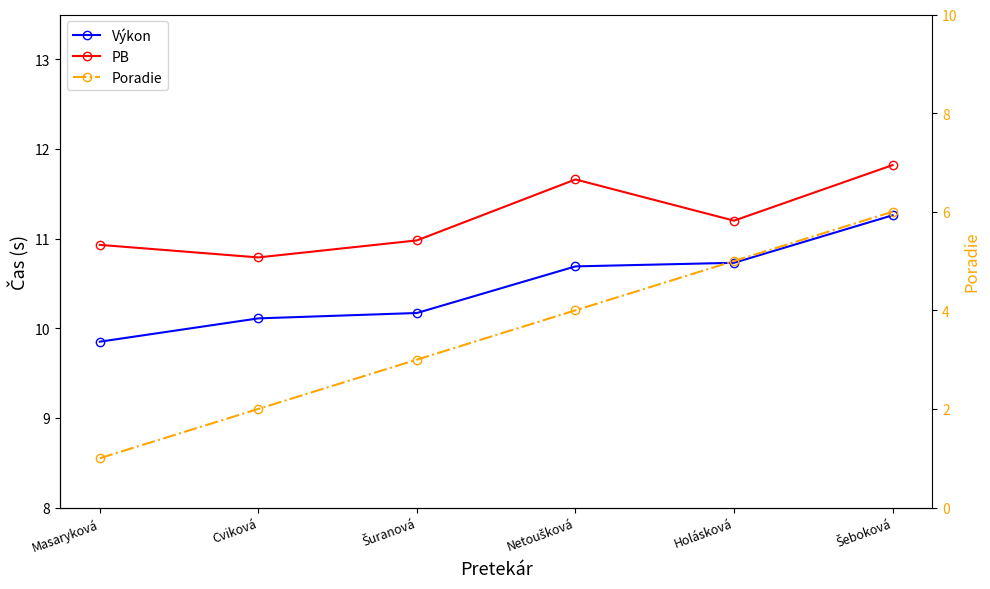

Which has a higher value, Cviková or Masaryková?

Cviková